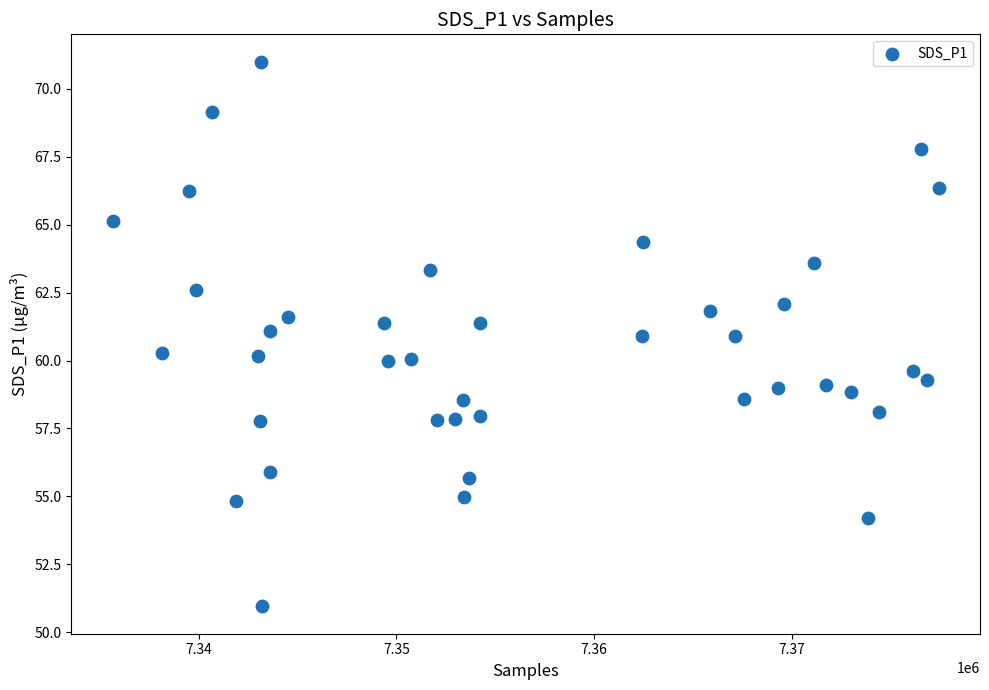

What is the range of X values (max minus min)?

41800.0